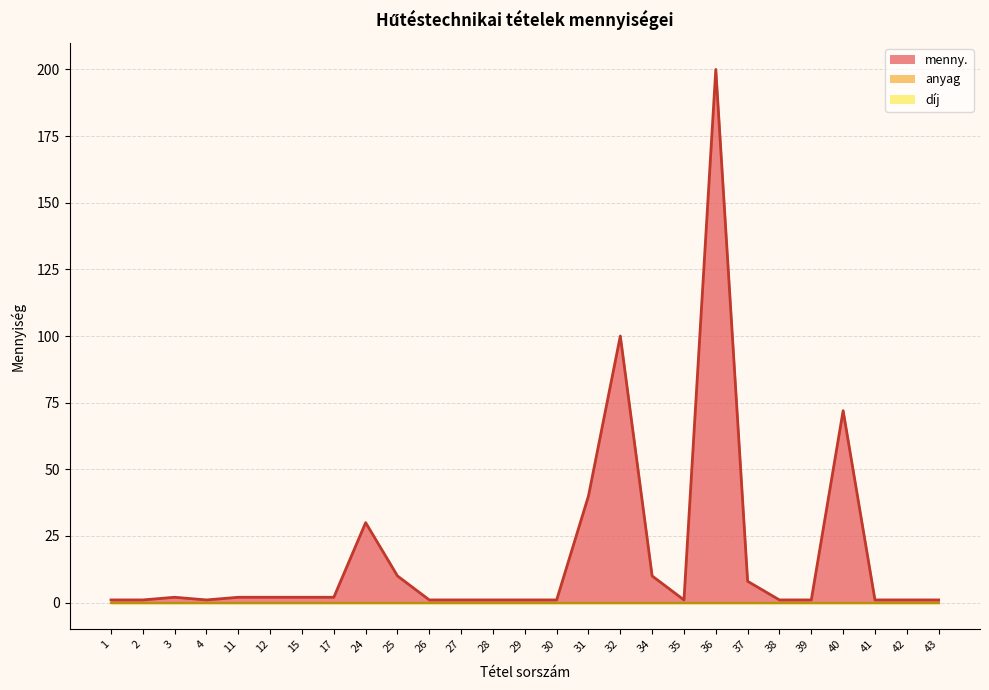

How many data points does each series have?

27